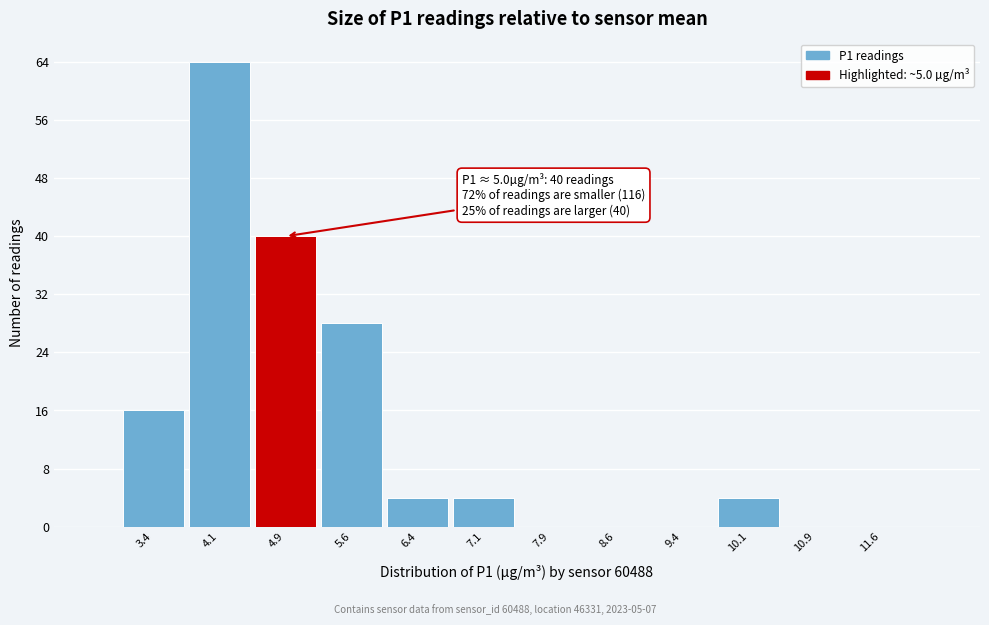

Over which range of the x-axis is the bar tallest?

3.75 to 4.50